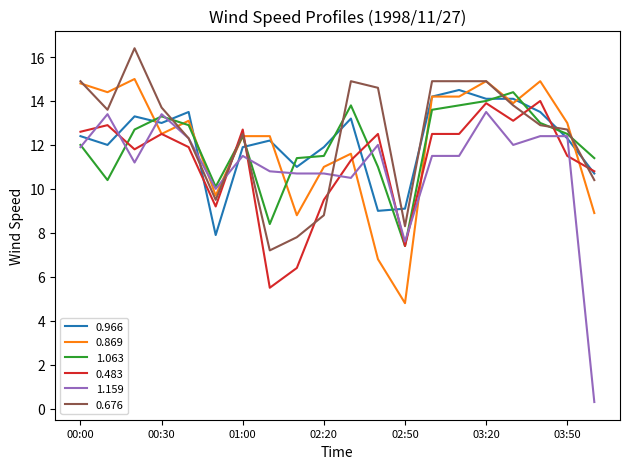

What is the minimum value for 0.483?

5.5